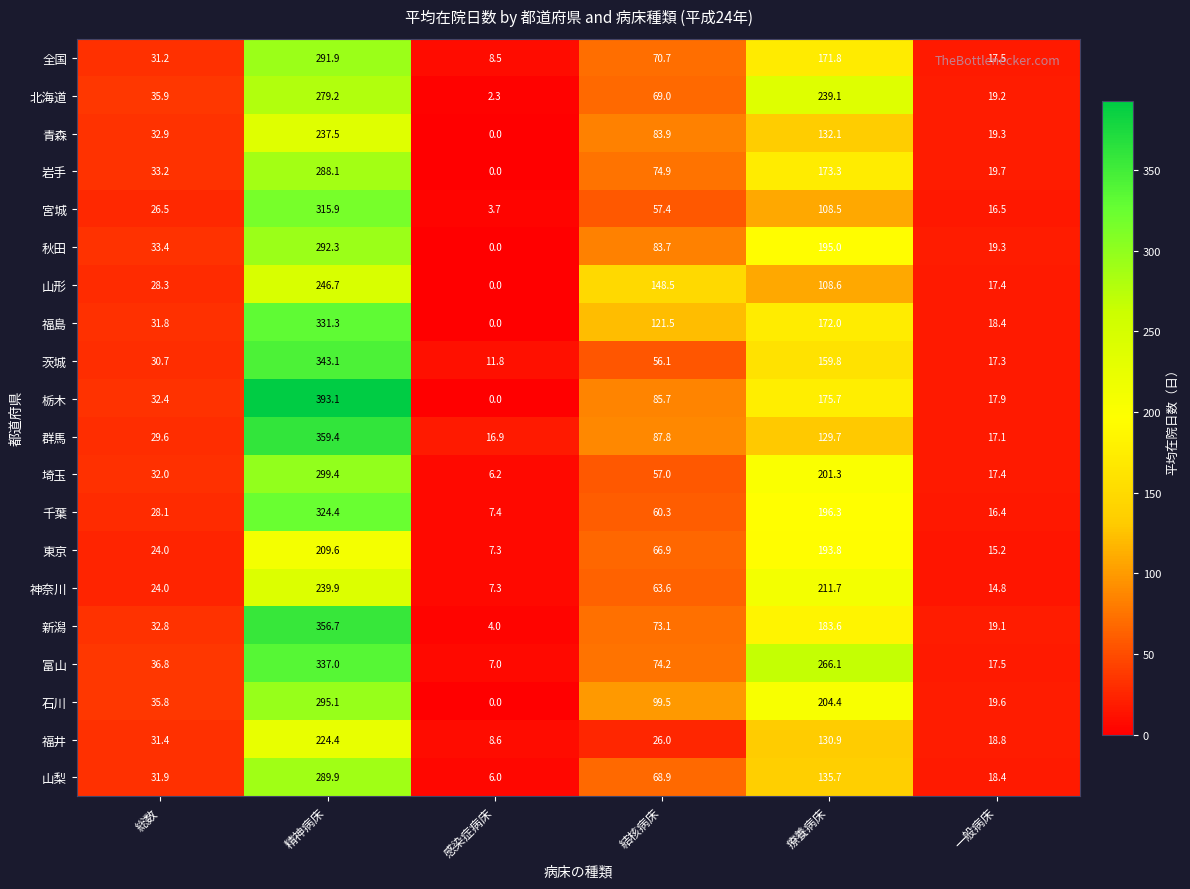

At how many categories does at least one series exceed 262?

2